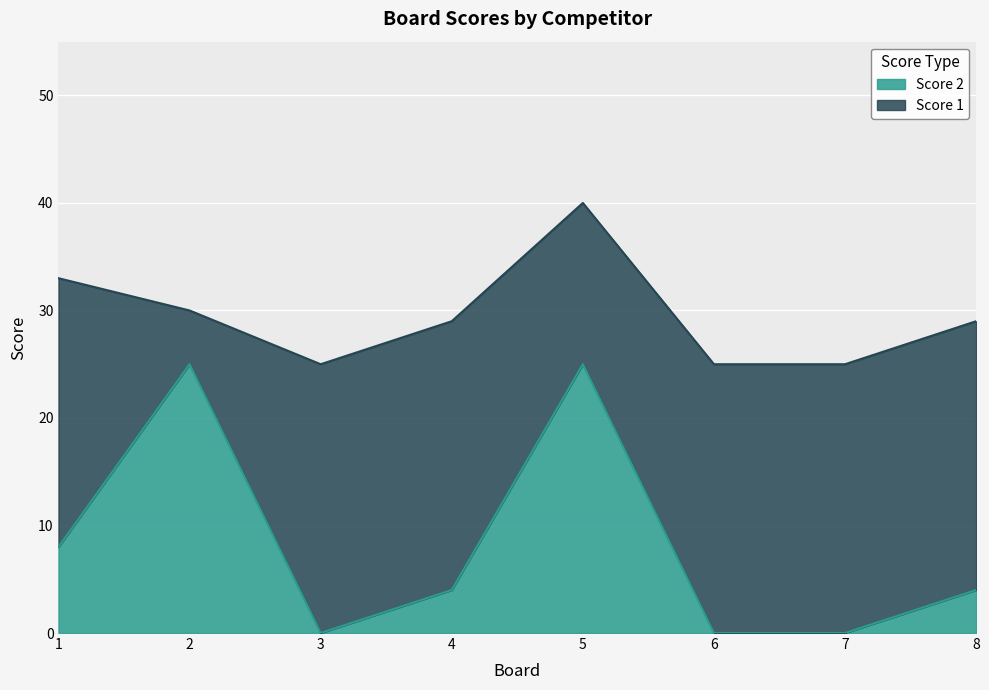

Where is the data nearest to the value 12?

1